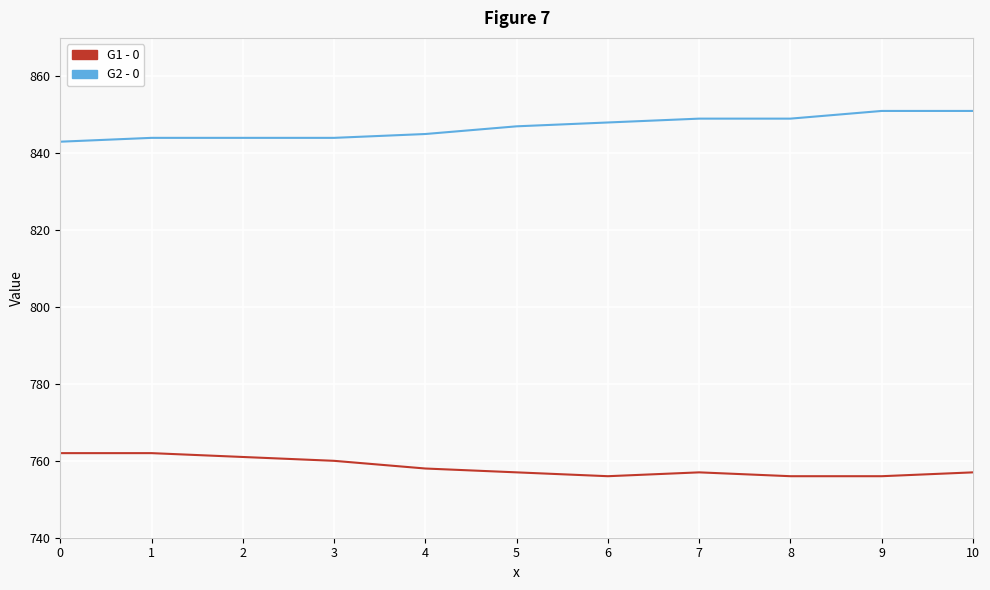

List the series in order of their overall mean, highest first.

G2 - 0, G1 - 0